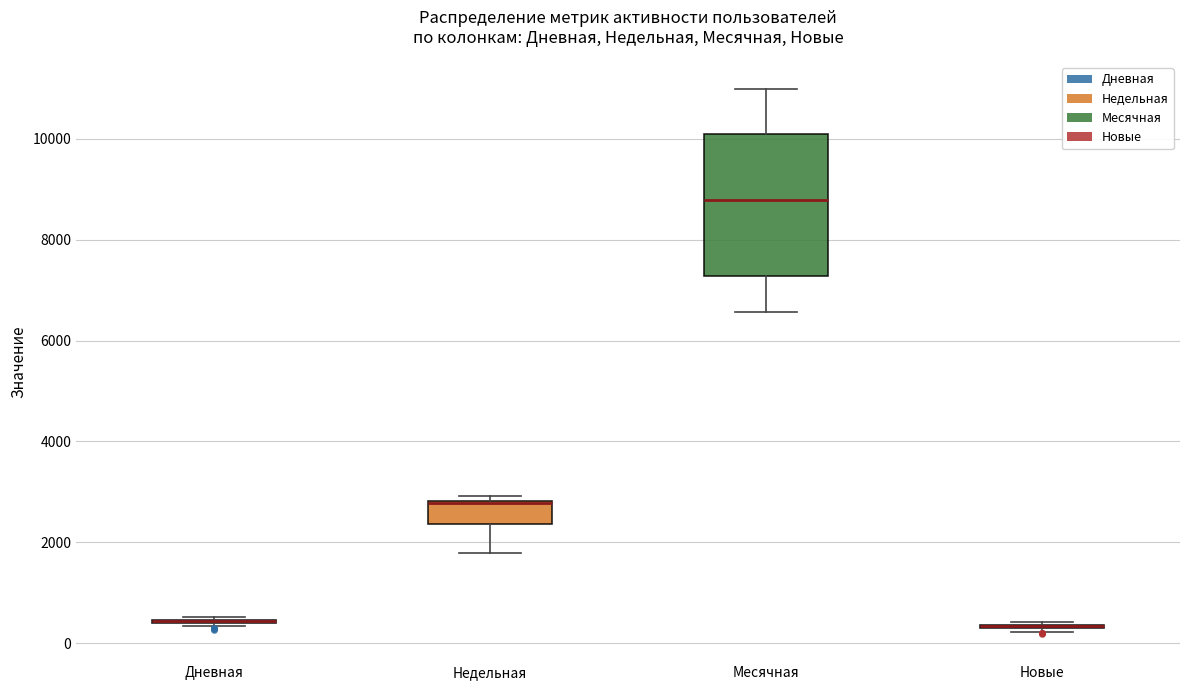

Reading left to right, read every box against the y-axis: the position of its median line, the range the box covers, and the ends of its whiskers. The values are not printed on the chart, so give them approximately, as read against the axis.

Дневная: box collapsed to a line at 400, whiskers 400 to 600
Недельная: median 2800 (drawn on the box's upper edge), box 2400 to 2800, whiskers 1800 to 3000
Месячная: median 8800, box 7200 to 10000, whiskers 6600 to 11000
Новые: box collapsed to a line at 400, whiskers 200 to 400